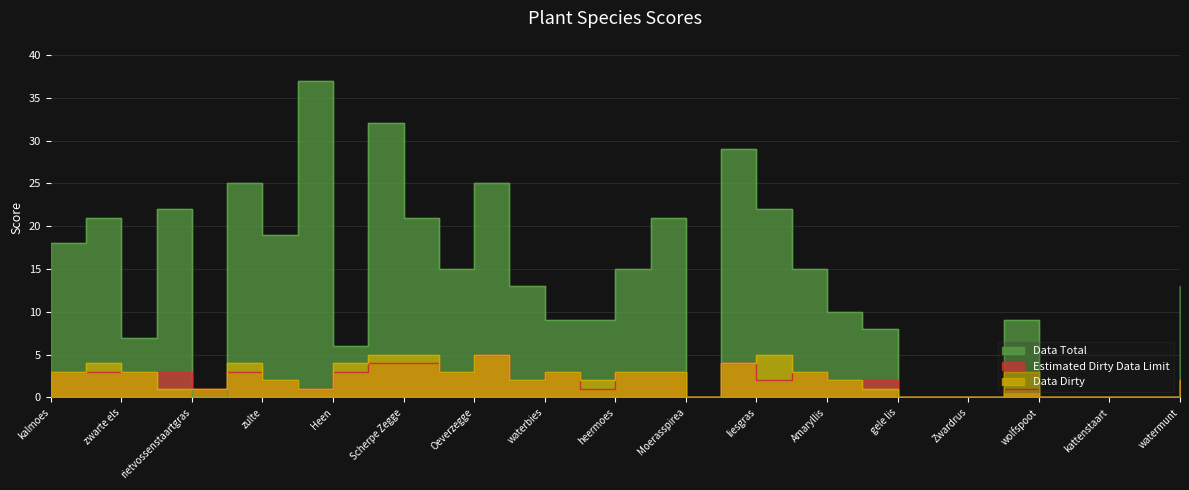

How many data points does each series have?

33